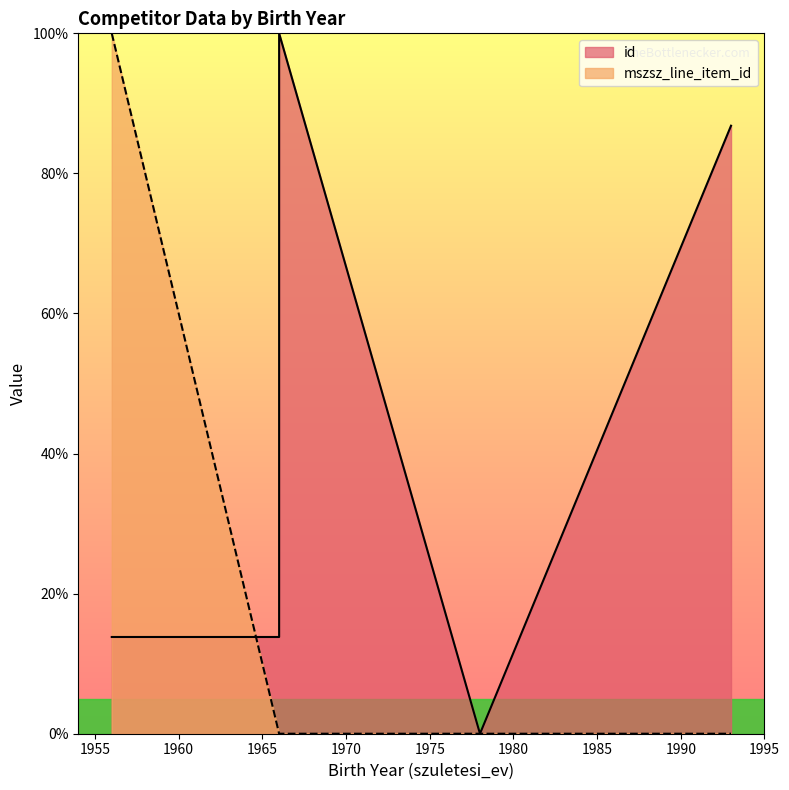

Which category has the lowest value in the id series?

1978